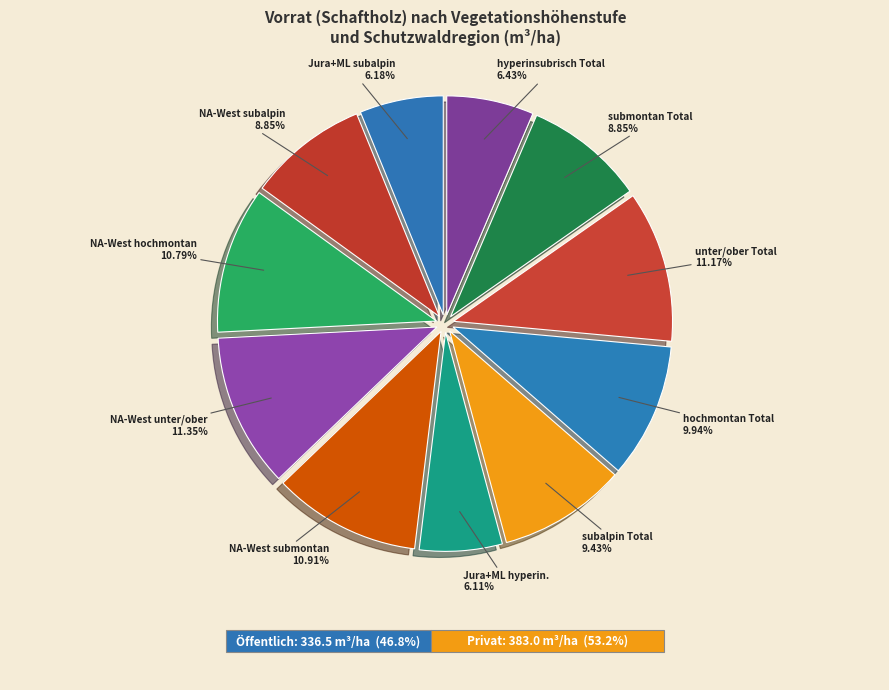

To the nearest percent, what is the difference between the submontan Total and subalpin Total slice percentages?

1%